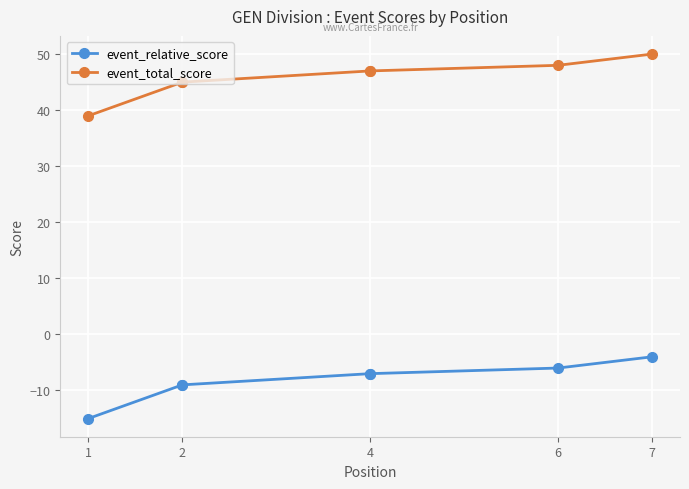

True or false: event_total_score and event_relative_score intersect in this chart.

False